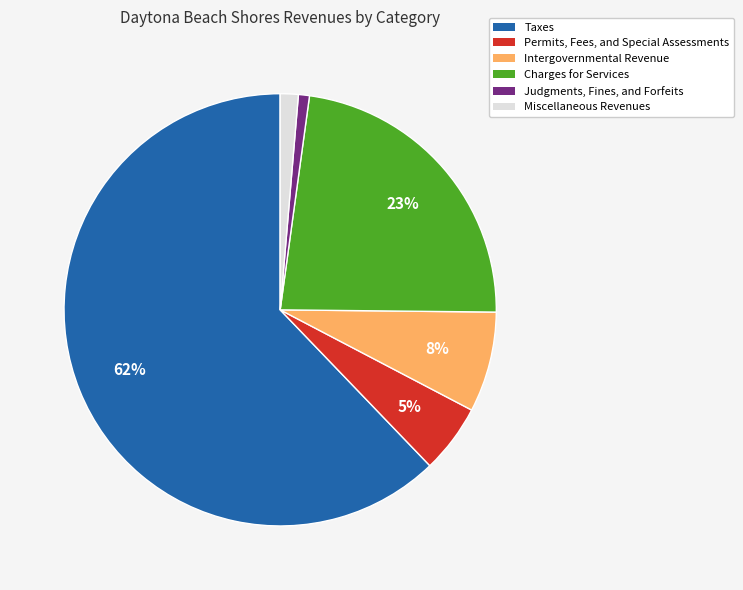

True or false: Taxes accounts for 62% of the total.

True